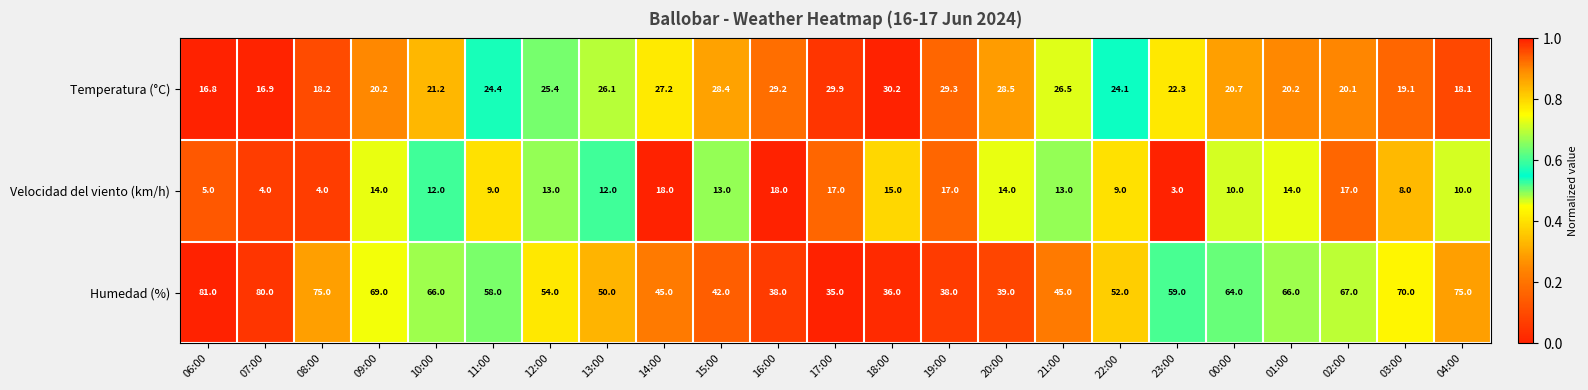

Rank the series by their average value, from lowest to highest.

Velocidad del viento (km/h), Temperatura (°C), Humedad (%)